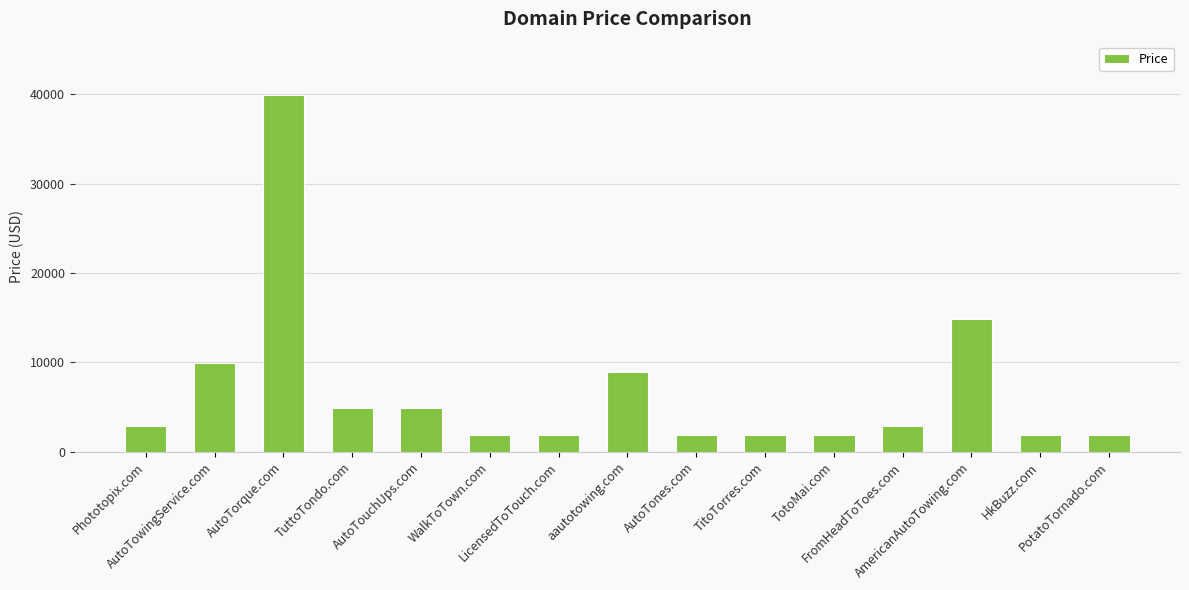

Is it true that the value at Phototopix.com is 1079?

False